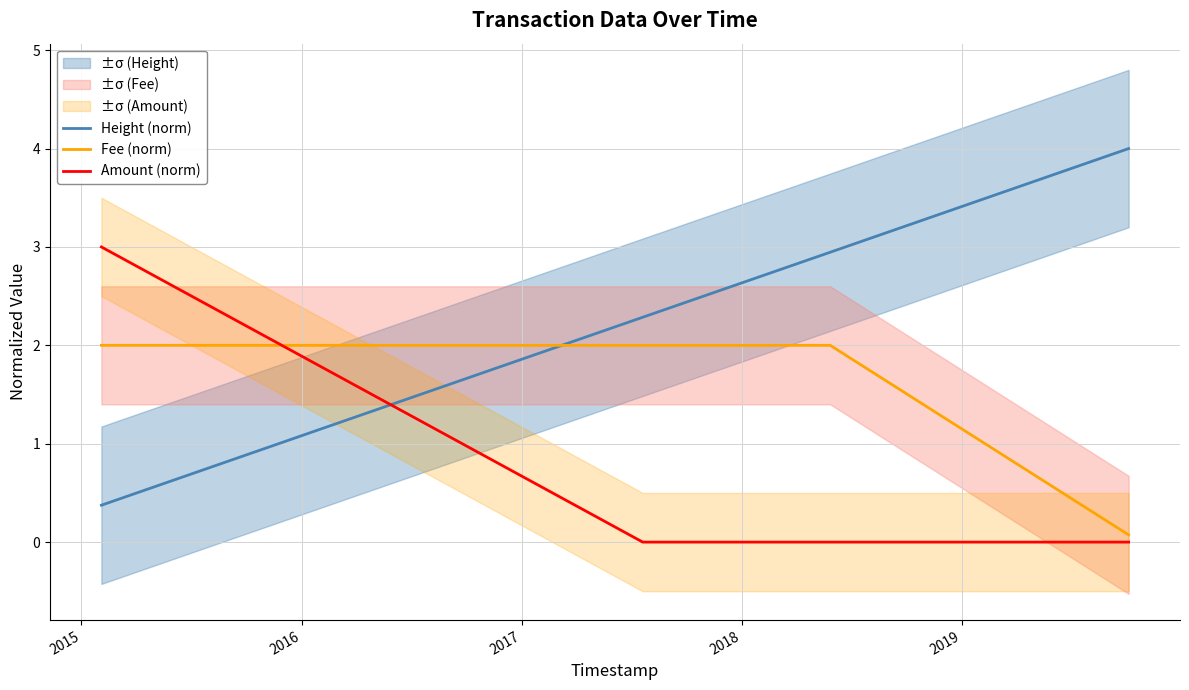

What is the maximum value for Fee (norm)?

2.0